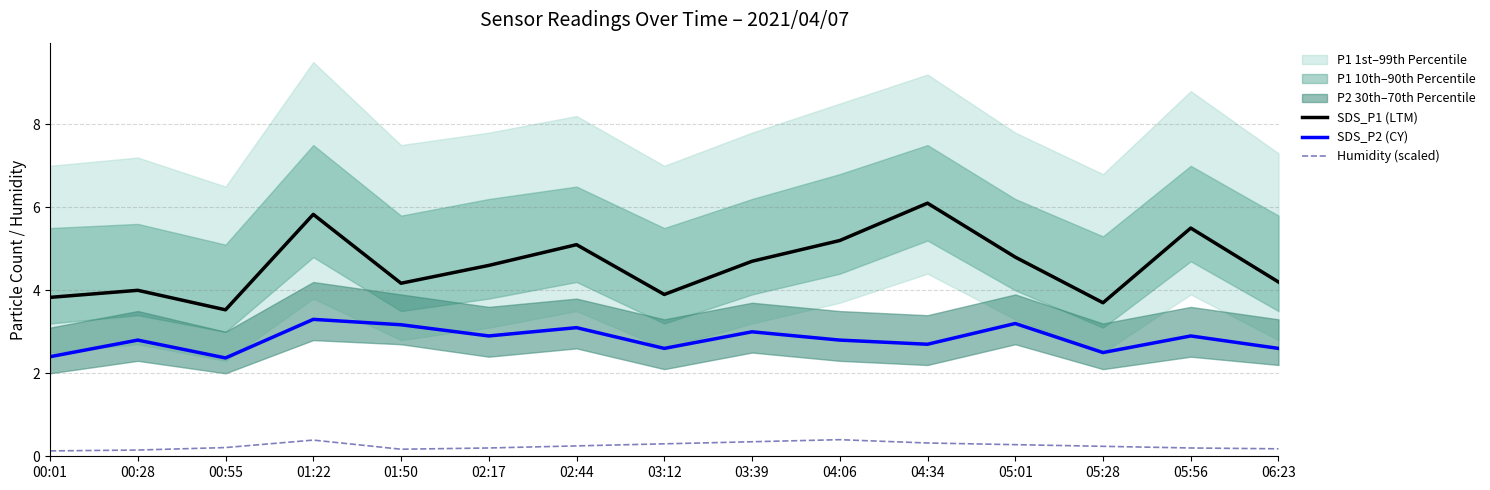

What is the label of the 7th point from the left?

02:44